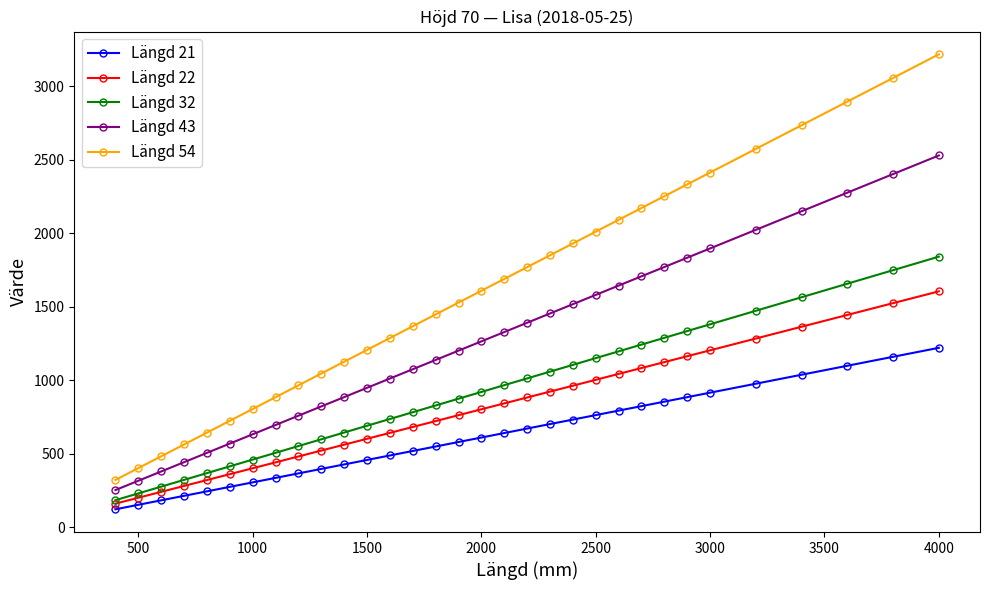

What is the sum of all Längd 21 values?

19489.5